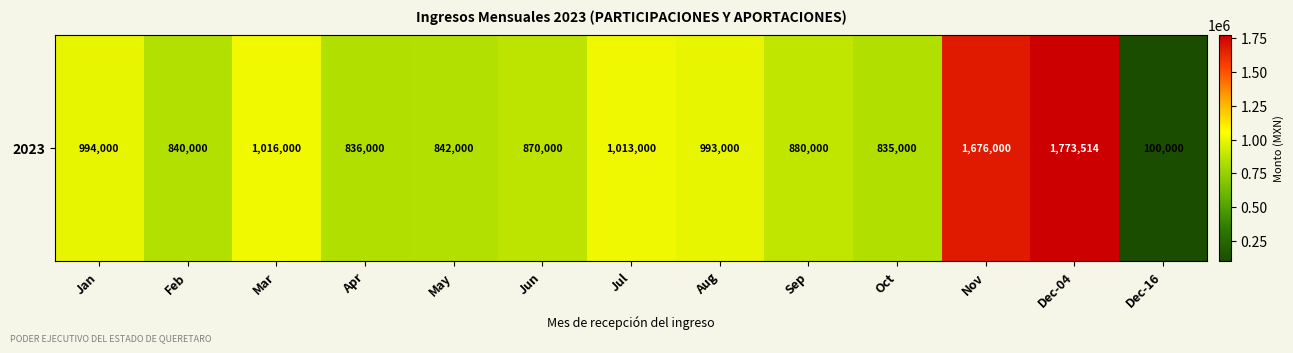

What is the ratio of the value at Oct to the value at Mar?

0.8